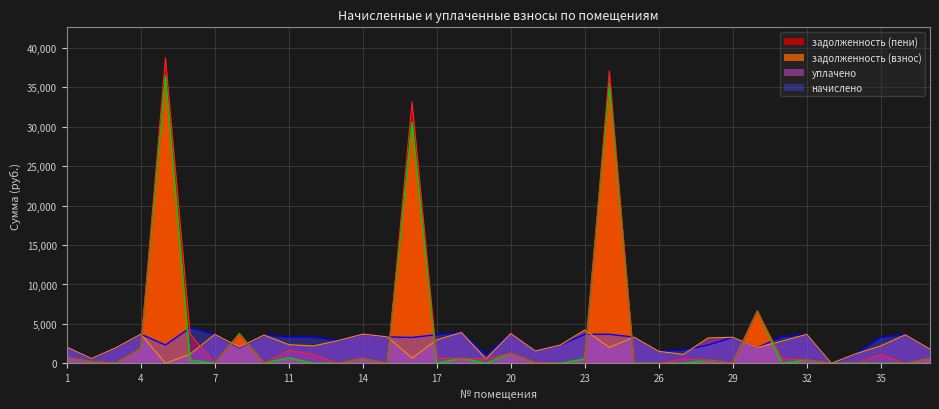

How many data points in уплачено are above 2300?

18